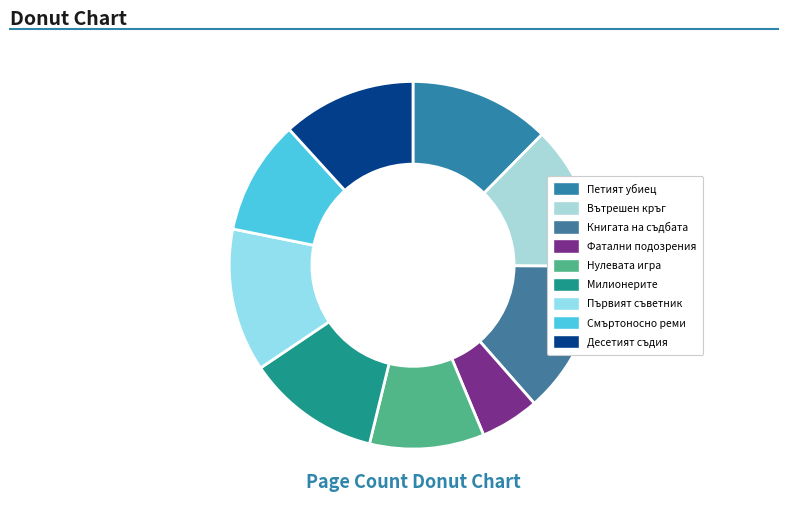

What percentage is the Нулевата игра slice, to the nearest percent?

10%